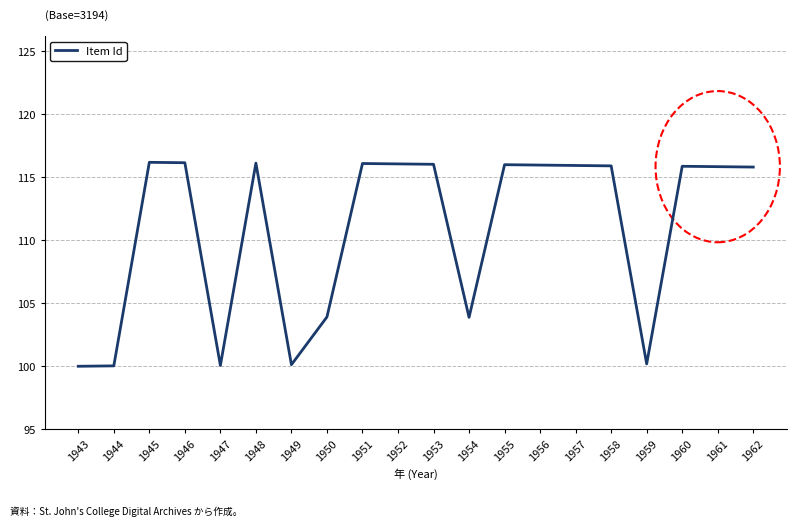

What is the approximate value at 1961?

115.8